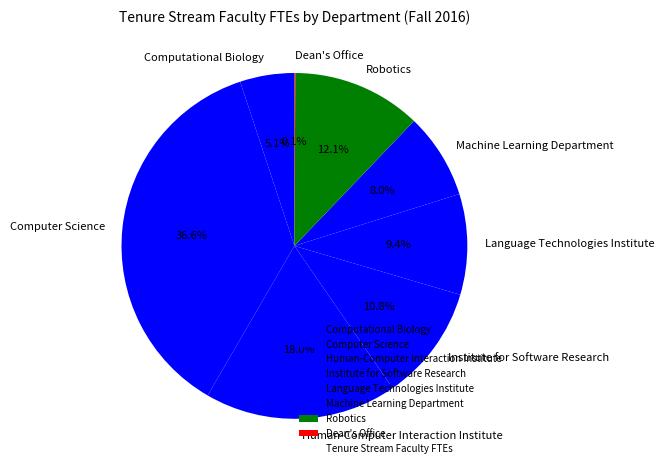

Is there a majority slice in this chart?

No